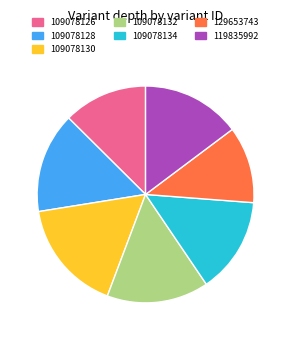

Which has a higher value, 109078130 or 109078134?

109078130